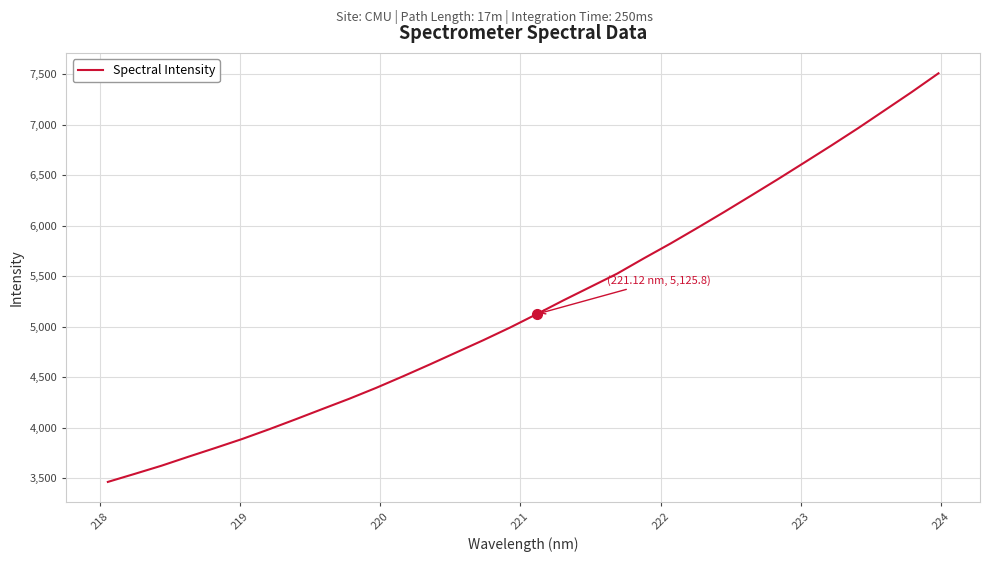

What is the difference between the maximum and minimum values?

4043.8